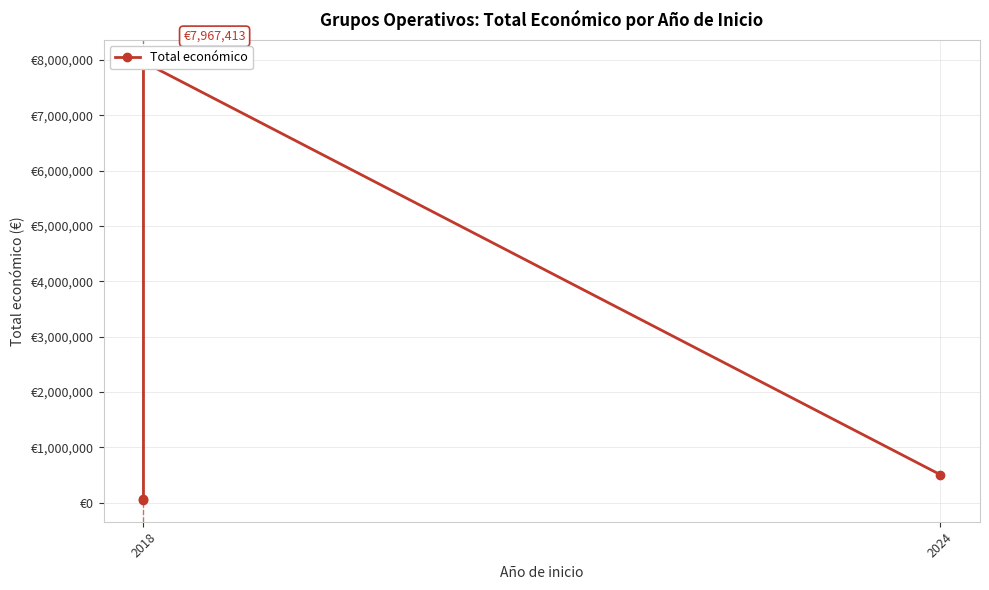

Approximately how many times larger is the value at 2018 compared to 2018?

156.4